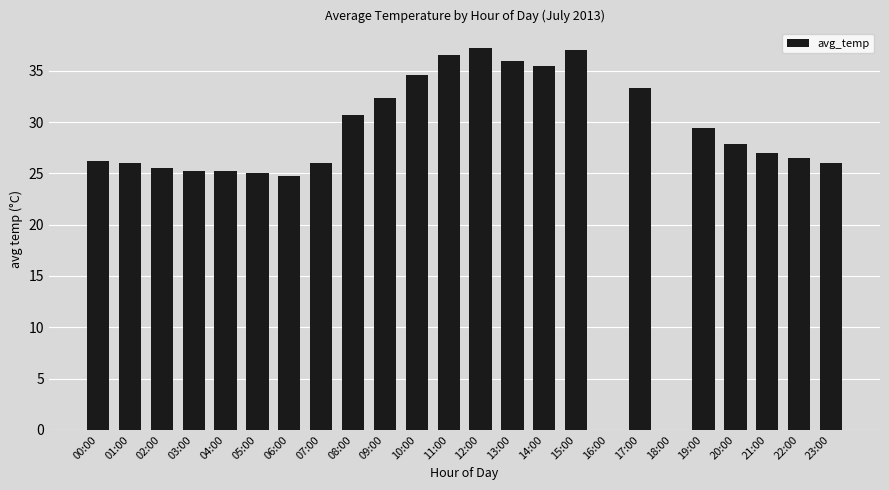

What is the sum of the values at 01:00 and 07:00?

52.0